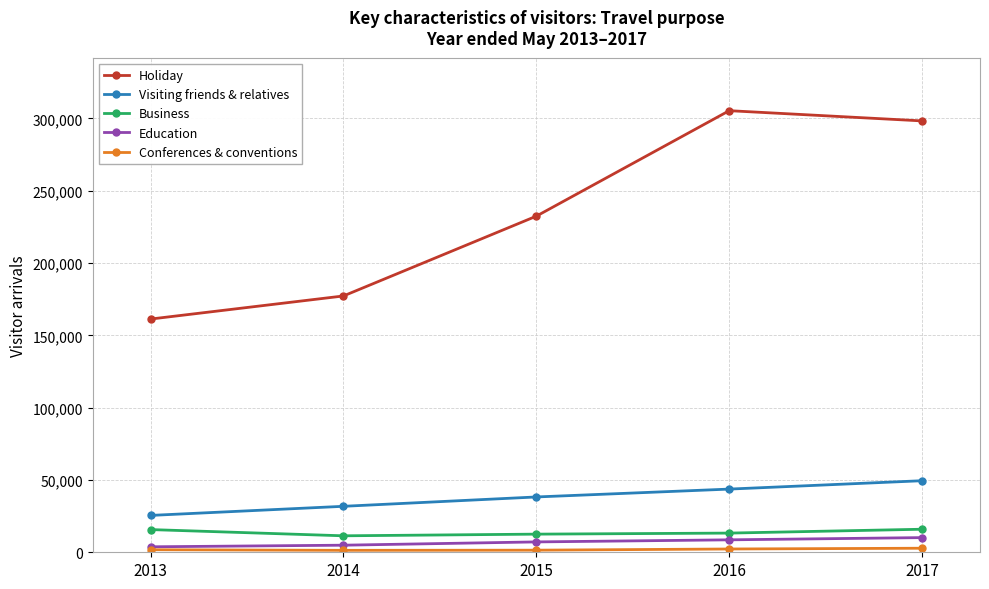

True or false: Holiday has more than 0 points higher than both neighbors.

True